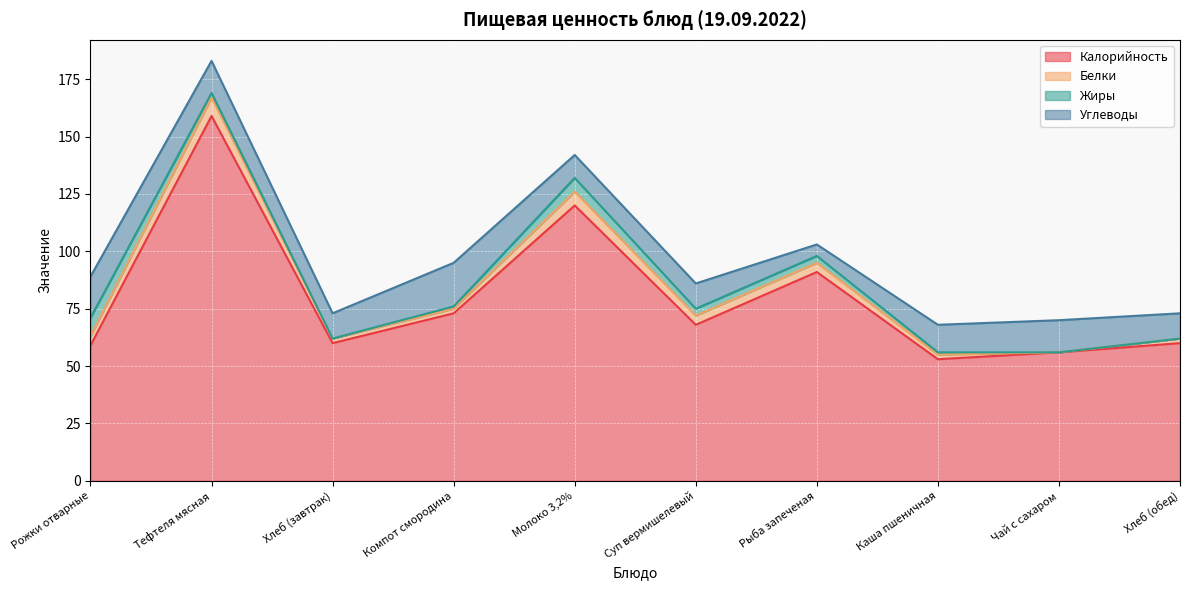

What are all the series names shown in the legend?

Калорийность, Белки, Жиры, Углеводы